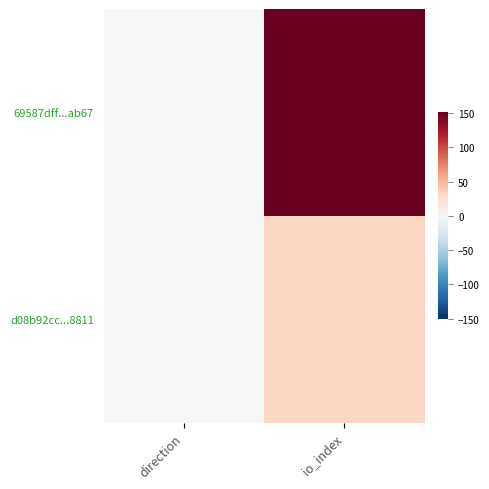

At io_index, list the series in order from smallest to largest.

d08b92cc...8811, 69587dff...ab67